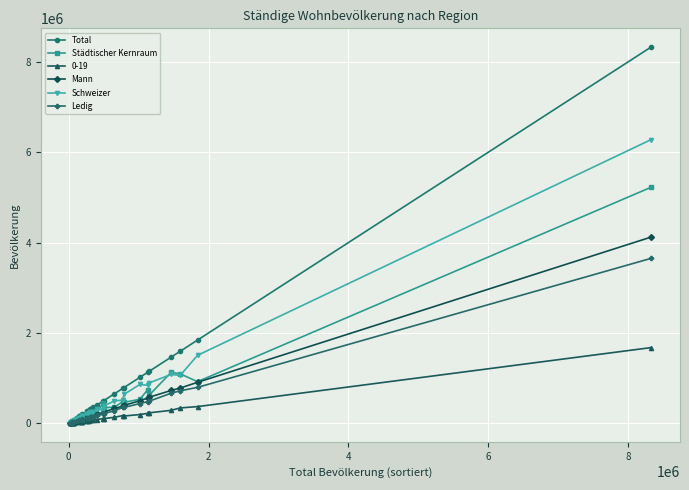

Rank the series by their maximum value, from lowest to highest.

0-19, Ledig, Mann, Städtischer Kernraum, Schweizer, Total